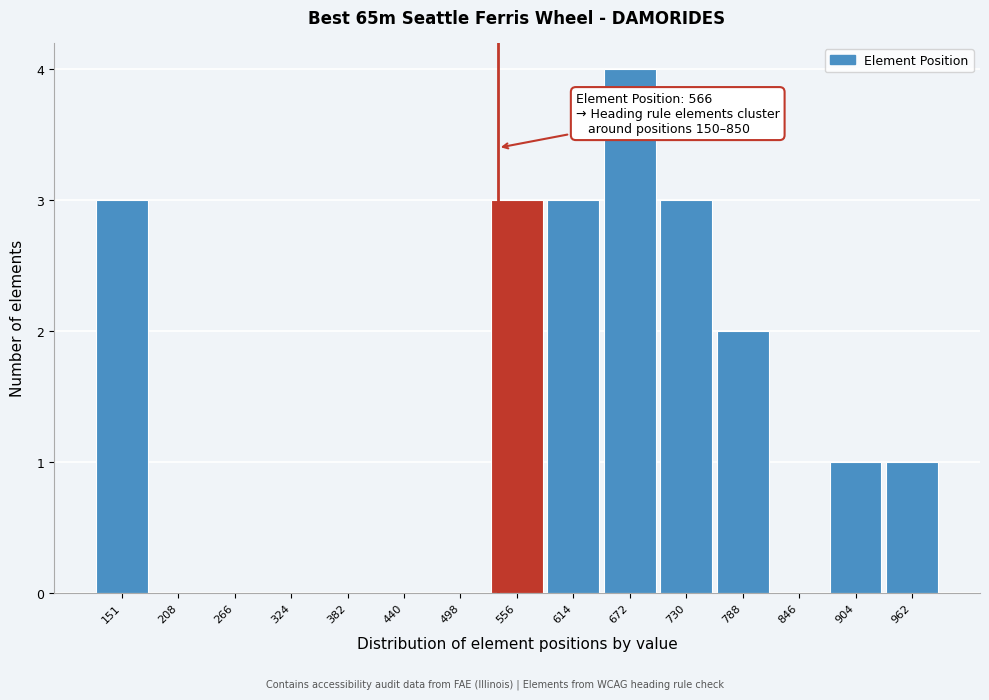

Reading right to left, what are all the values shown in this chart?

962=1	904=1	846=0	788=2	730=3	672=4	614=3	556=3	498=0	440=0	382=0	324=0	266=0	208=0	151=3